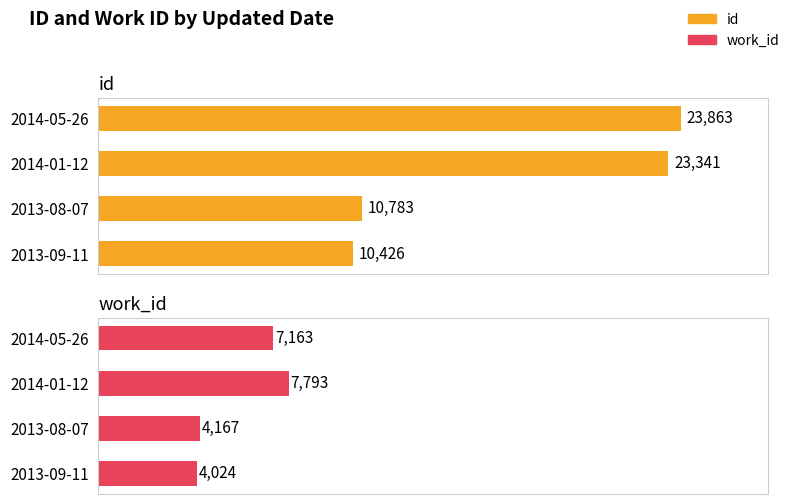

What is the average value of the id series?

17103